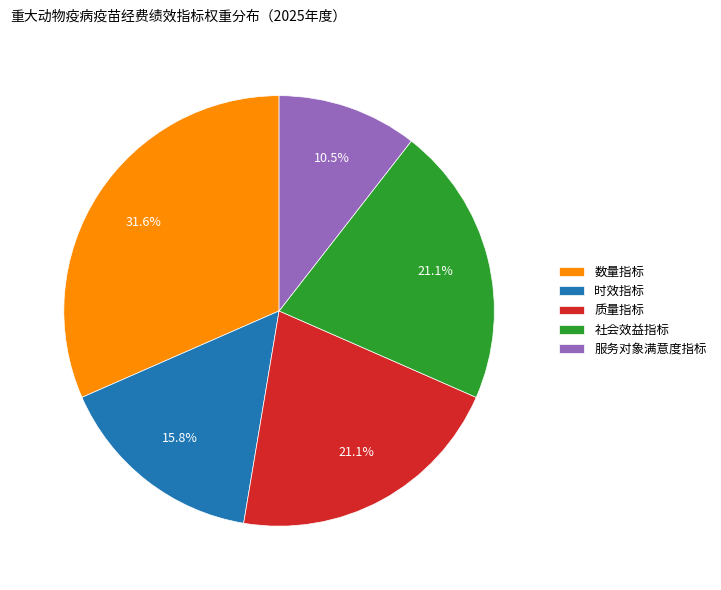

To the nearest percent, what is the combined percentage of 质量指标 and 社会效益指标?

42%